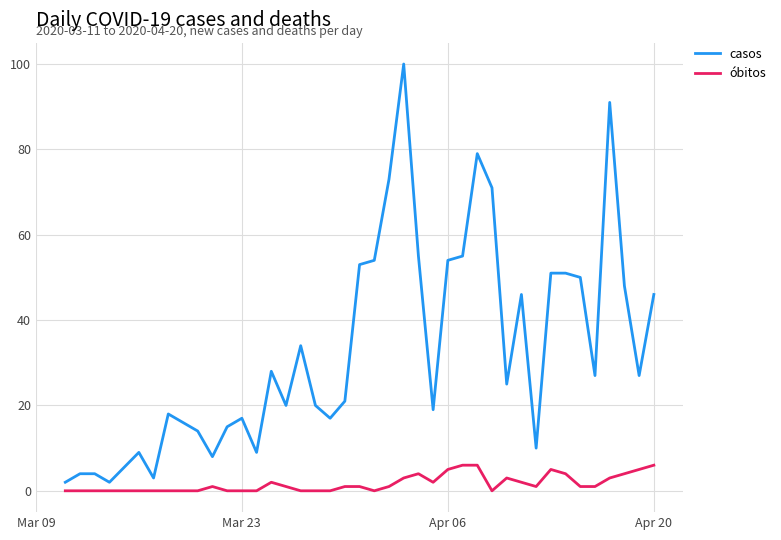

What is the maximum value shown in the chart?

100